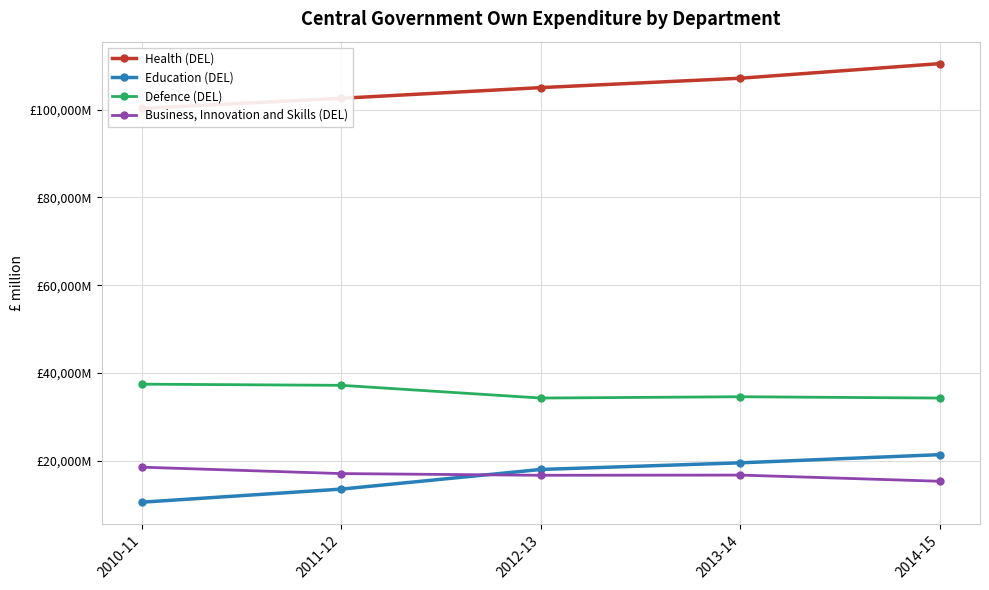

The value of Education (DEL) at 2012-13 is 18038. True or false?

True